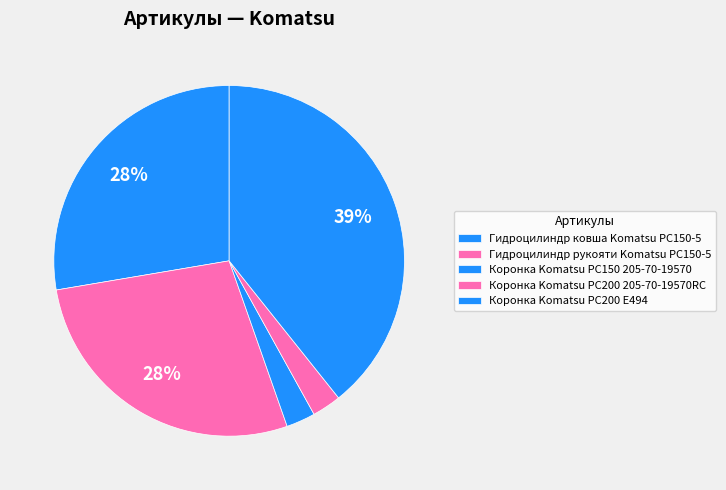

To the nearest percent, what is the combined percentage of Коронка Komatsu PC200 E494 and Коронка Komatsu PC150 205-70-19570?

42%